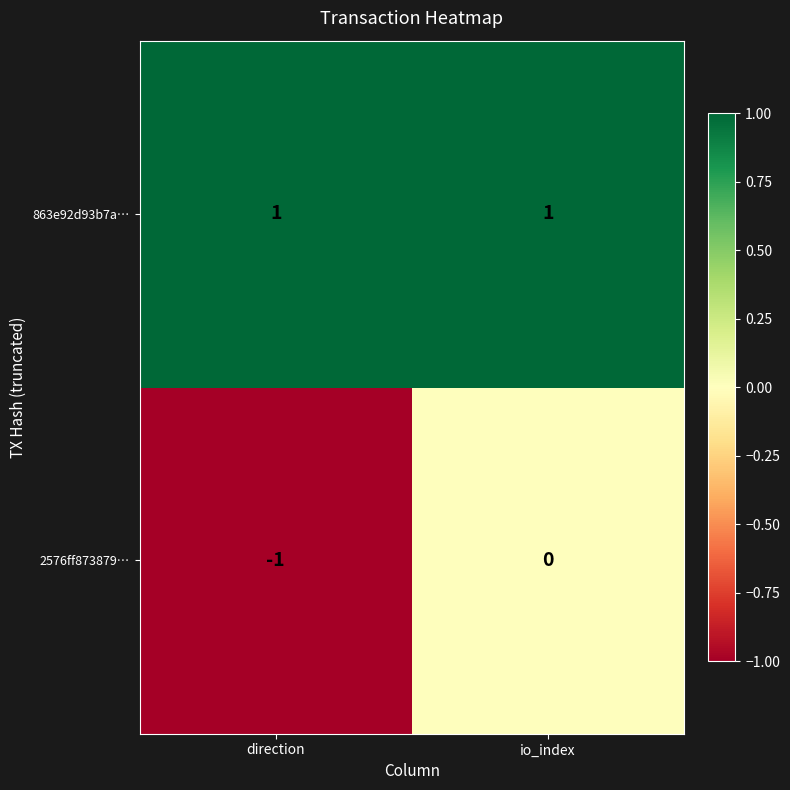

List the series in order of their peak value, highest first.

863e92d93b7a…, 2576ff873879…